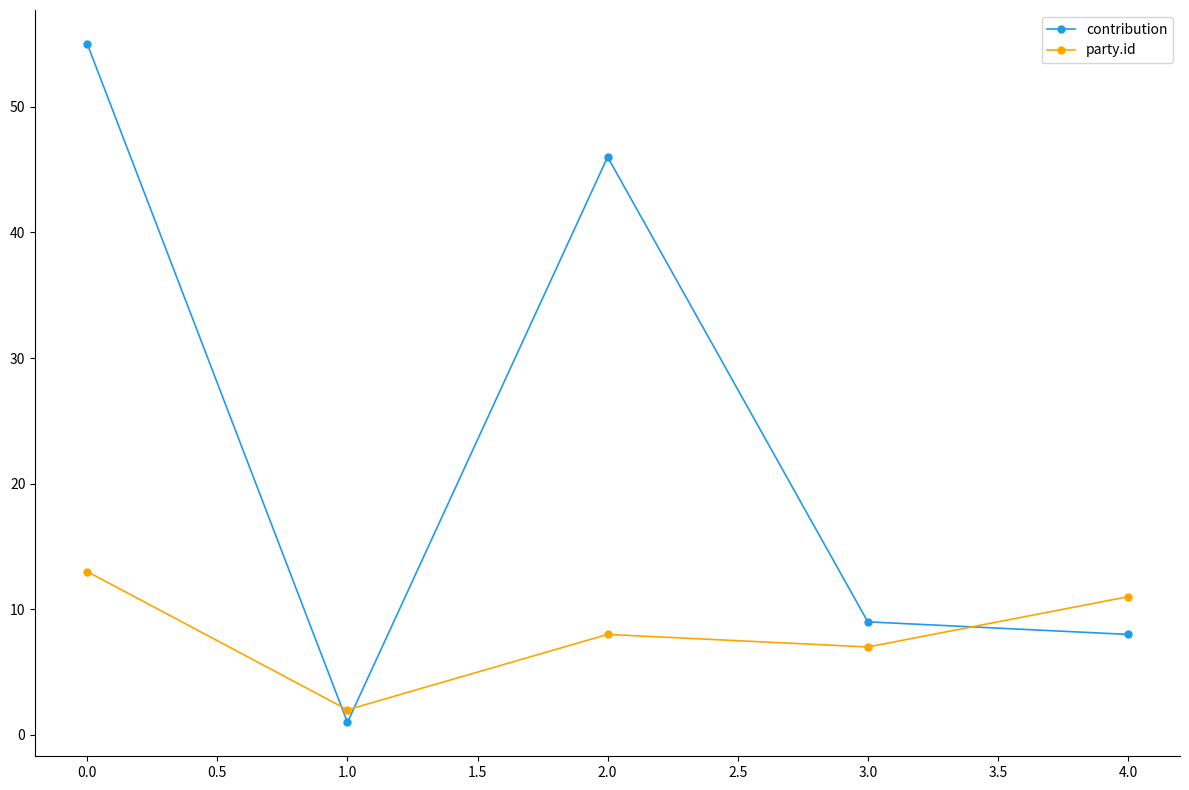

At which category is the sum across all series the highest?

0.0